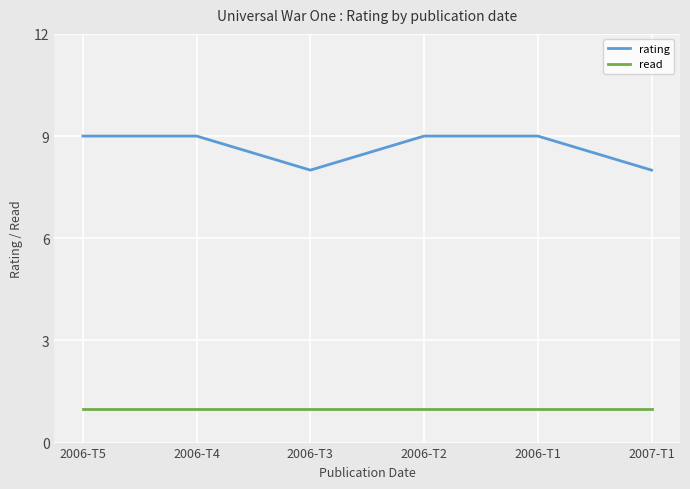

At how many categories does at least one series exceed 3?

6